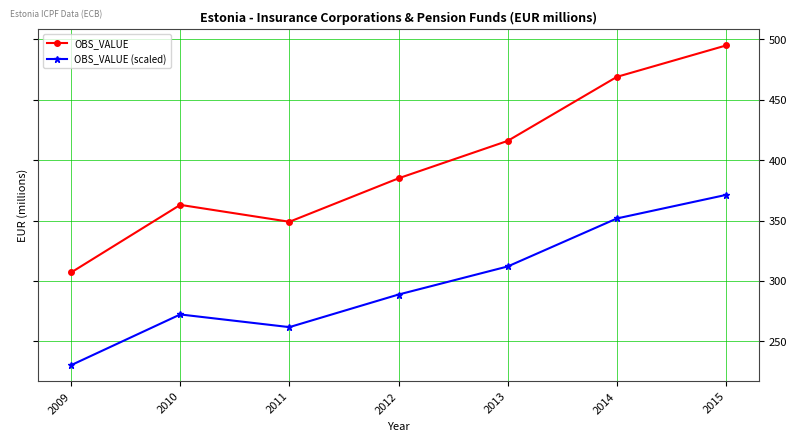

List the series in order of their peak value, lowest first.

OBS_VALUE (scaled), OBS_VALUE